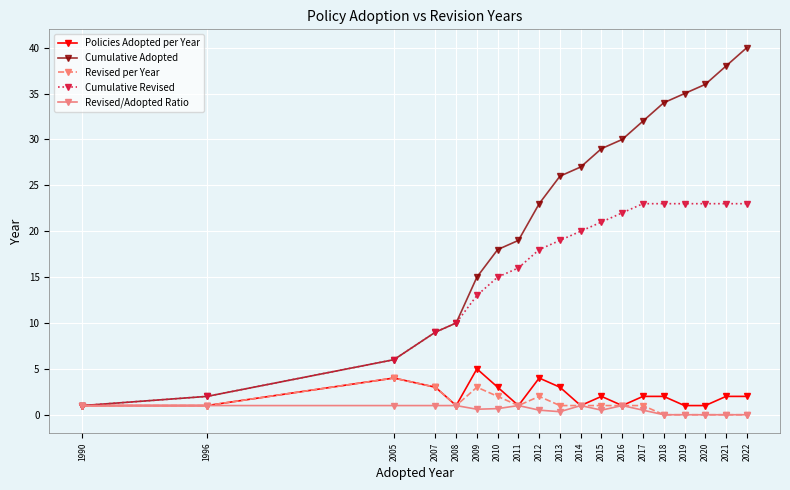

What is the value of the Cumulative Revised point at the 10th from the left?

19.0